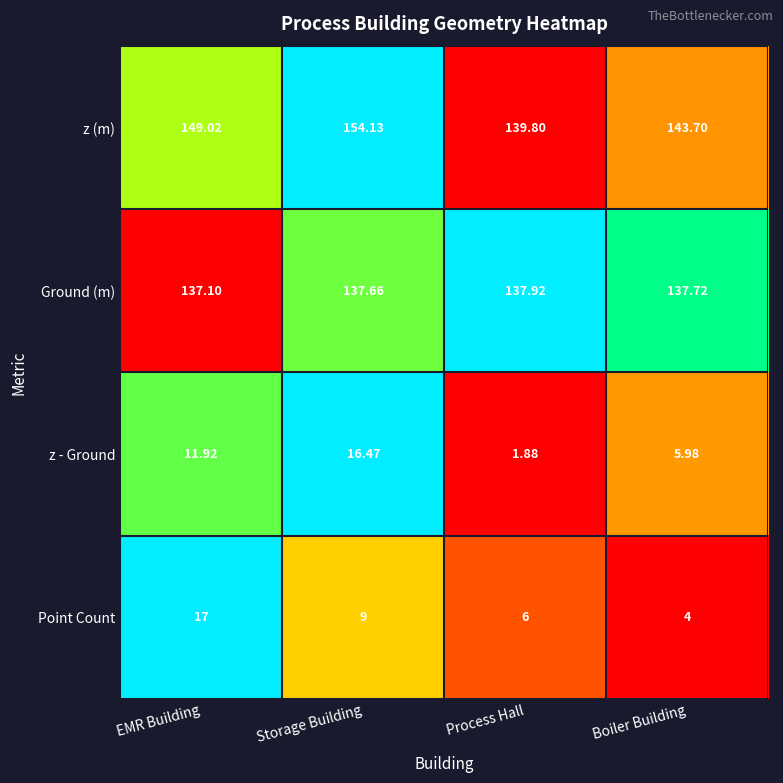

Is the value of z (m) at Storage Building greater than the value of Point Count at Boiler Building?

Yes